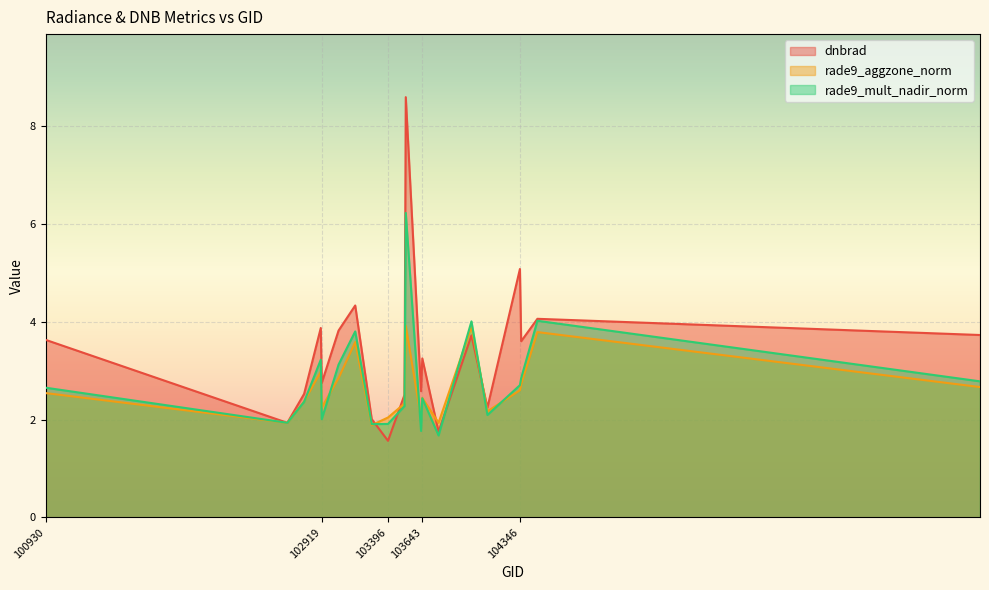

At which category does rade9_mult_nadir_norm reach its first local peak?

102912